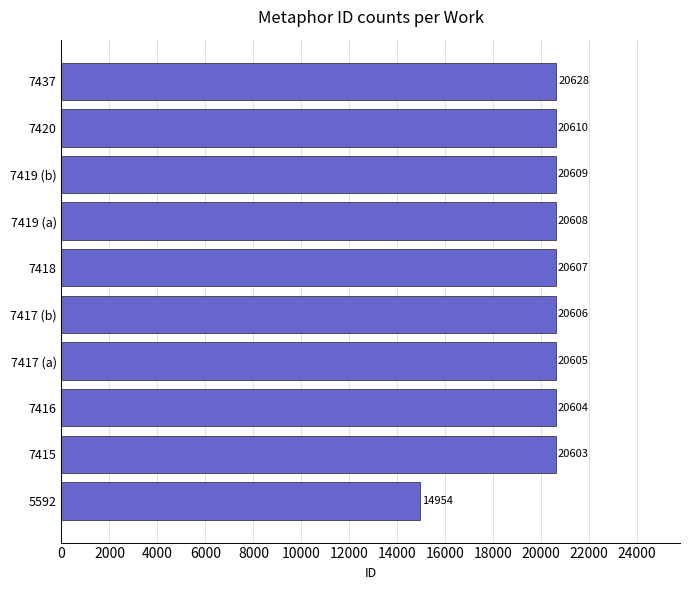

Rank the categories by value from lowest to highest.

5592, 7415, 7416, 7417 (a), 7417 (b), 7418, 7419 (a), 7419 (b), 7420, 7437